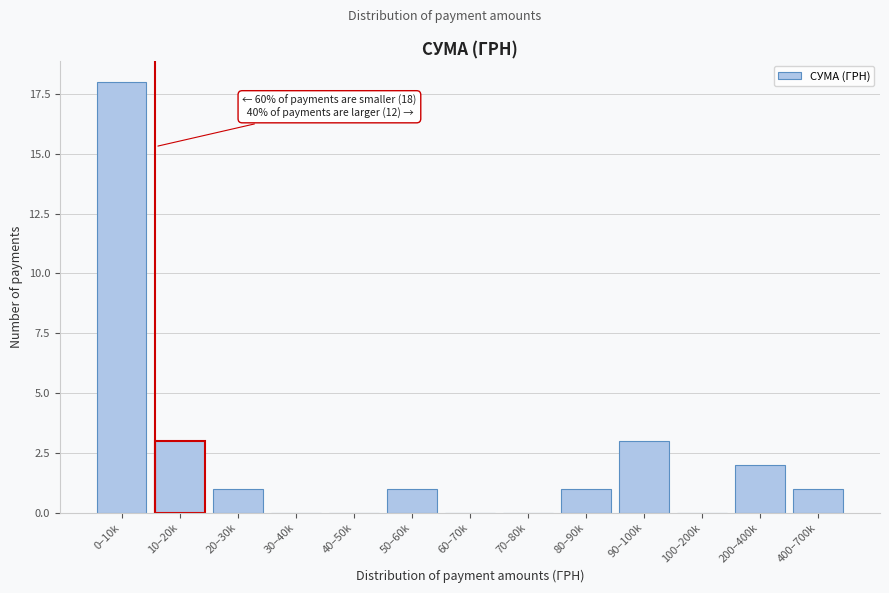

Reading right to left, list all the values displayed in this chart.

400–700k=1	200–400k=2	100–200k=0	90–100k=3	80–90k=1	70–80k=0	60–70k=0	50–60k=1	40–50k=0	30–40k=0	20–30k=1	10–20k=3	0–10k=18